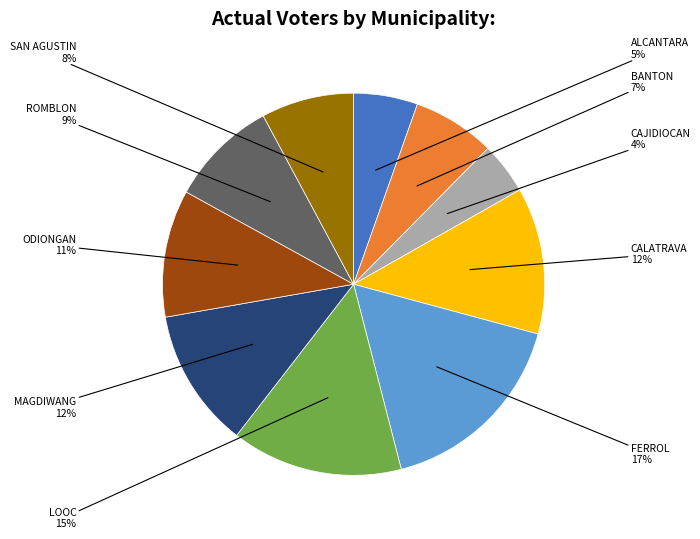

What percentage is the SAN AGUSTIN slice, to the nearest percent?

8%